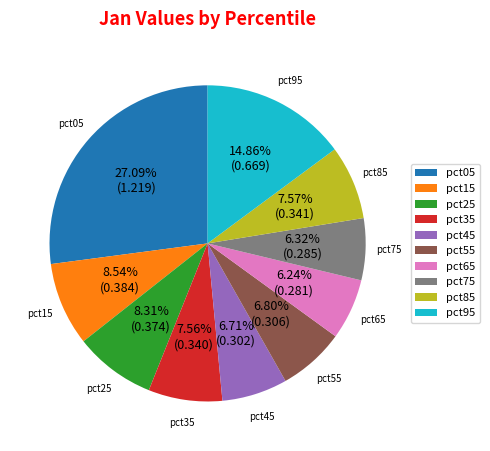

To the nearest percent, what is the difference between the largest and smallest slice percentages?

21%